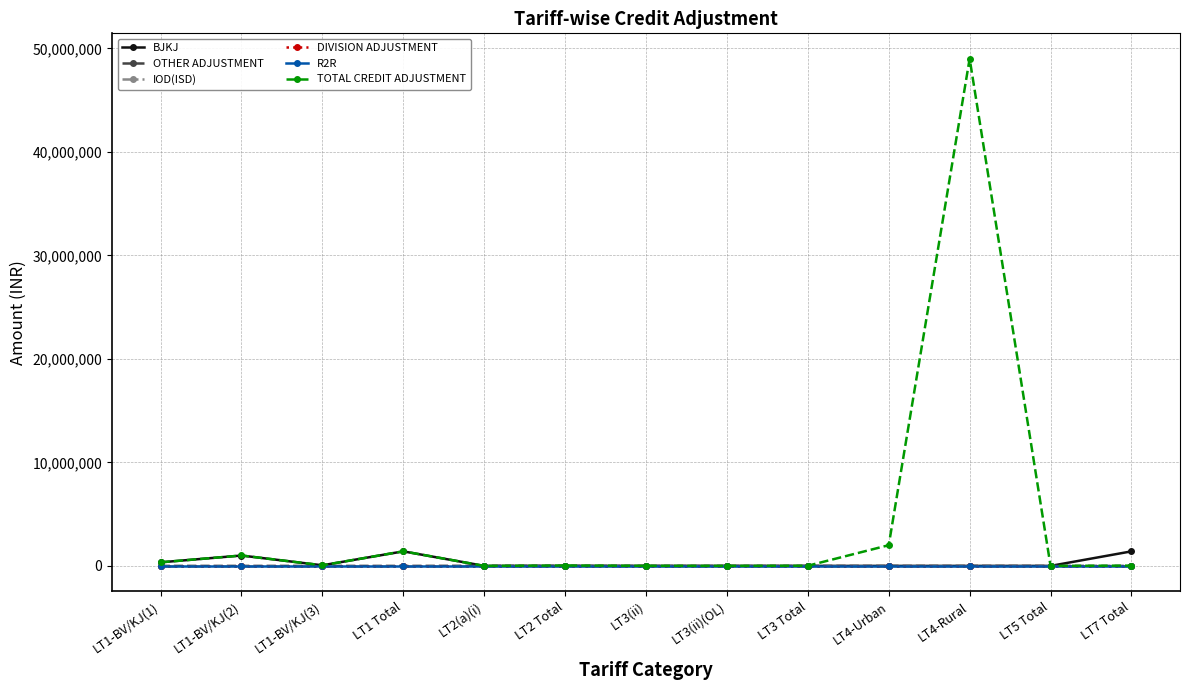

True or false: R2R has a value of 0.0 at LT1-BV/KJ(1).

True